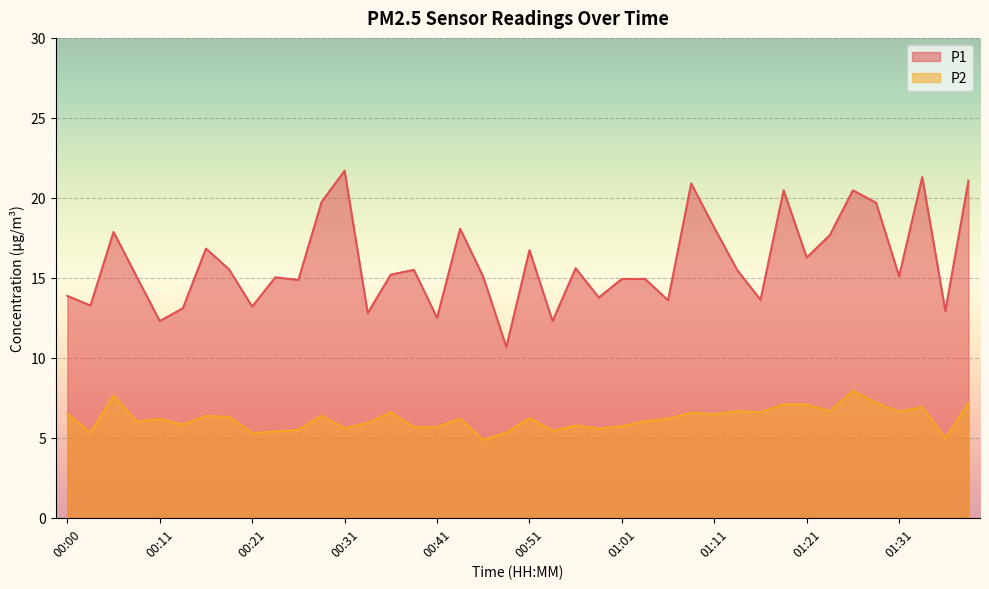

How many interior local peaks does the P1 series have?

12